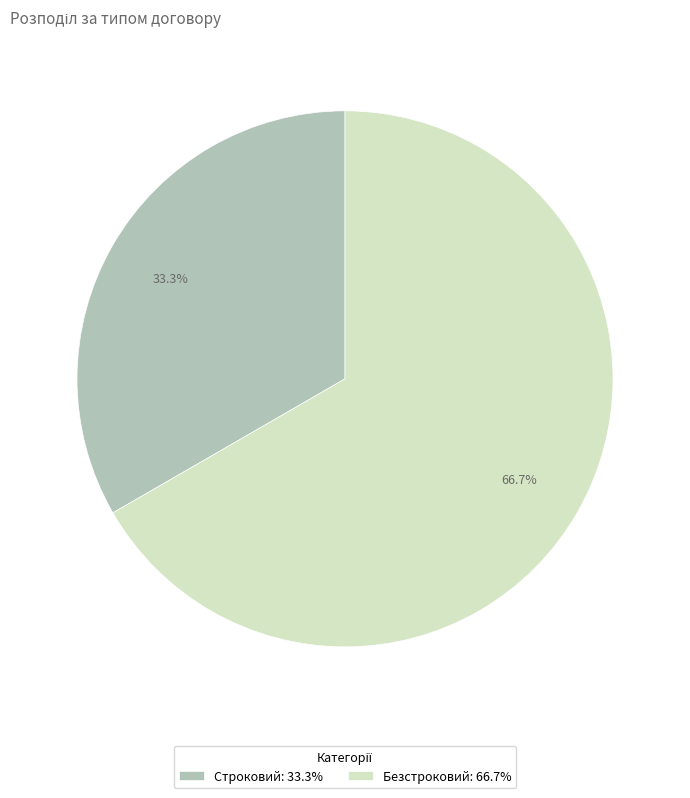

To the nearest percent, what is the average slice percentage?

50%